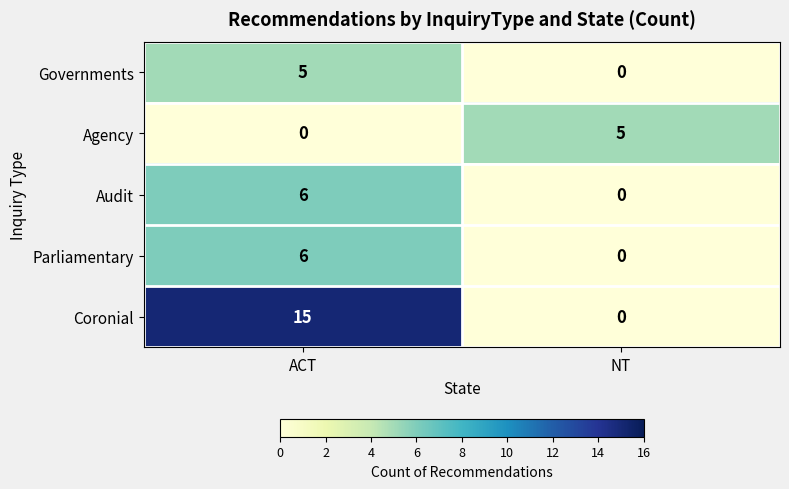

At how many categories does at least one series exceed 12?

1